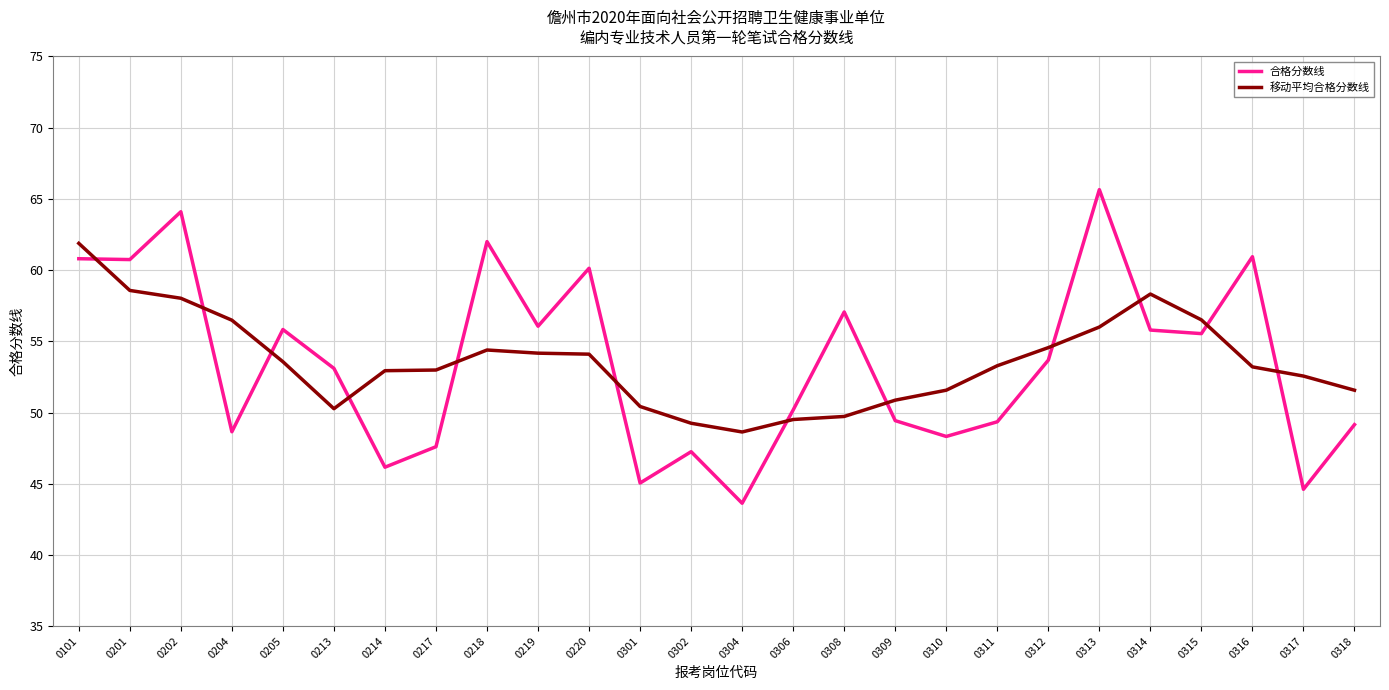

Which series changed the most between 0302 and 0318?

移动平均合格分数线